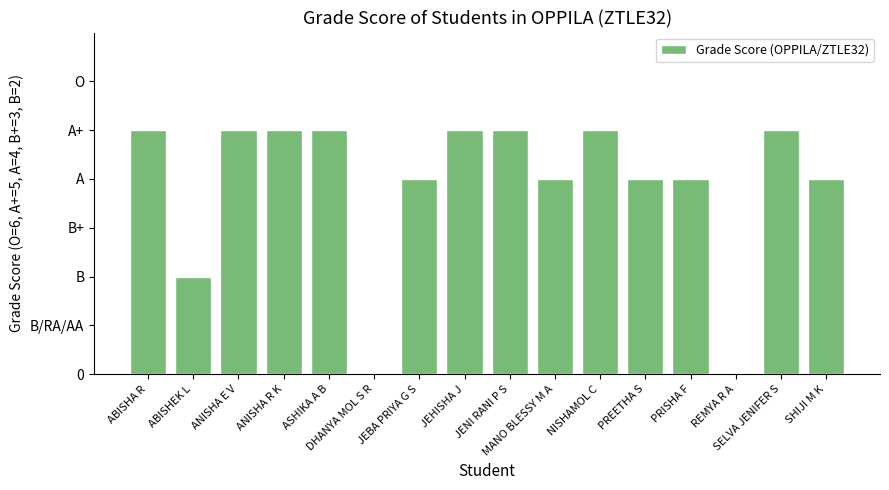

Reading right to left, list all the values displayed in this chart.

4	5	0	4	4	5	4	5	5	4	0	5	5	5	2	5